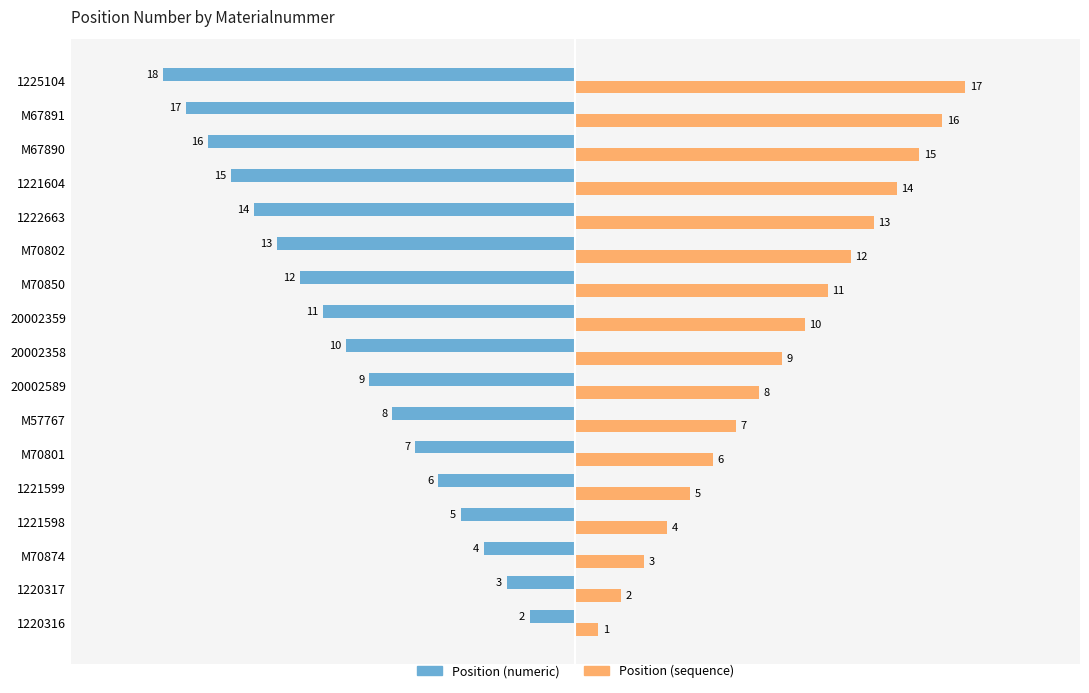

What value does the Position (numeric) series have at M67890, to the nearest 5?

-15